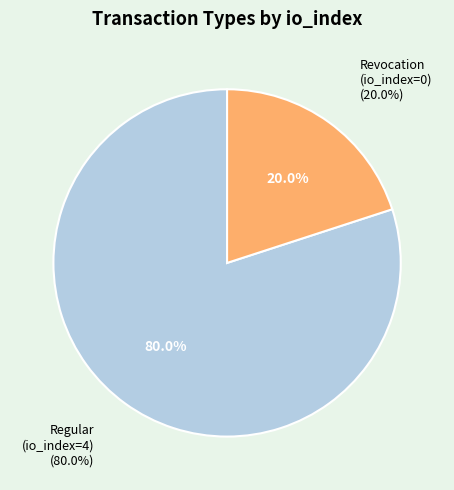

Which slice is the largest?

Regular (io_index=4)